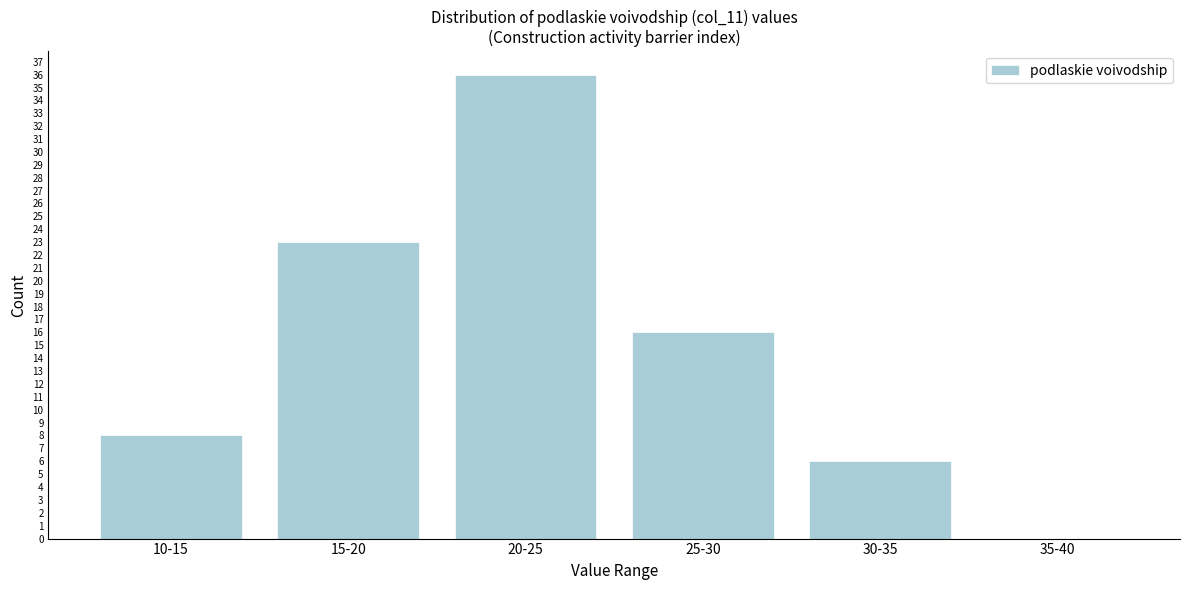

What is the sum of the values at 25-30 and 15-20?

39